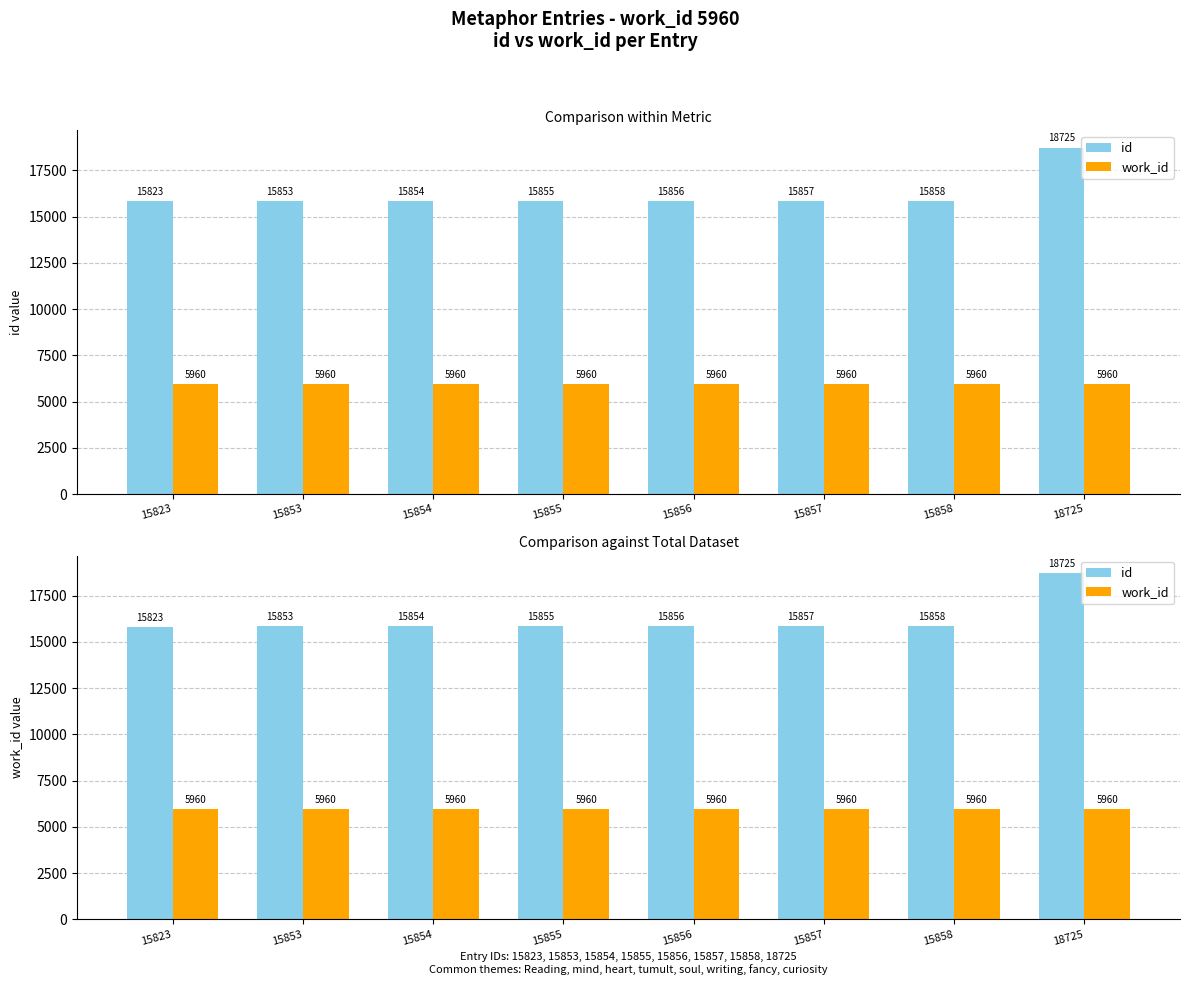

How many groups of bars are there?

8